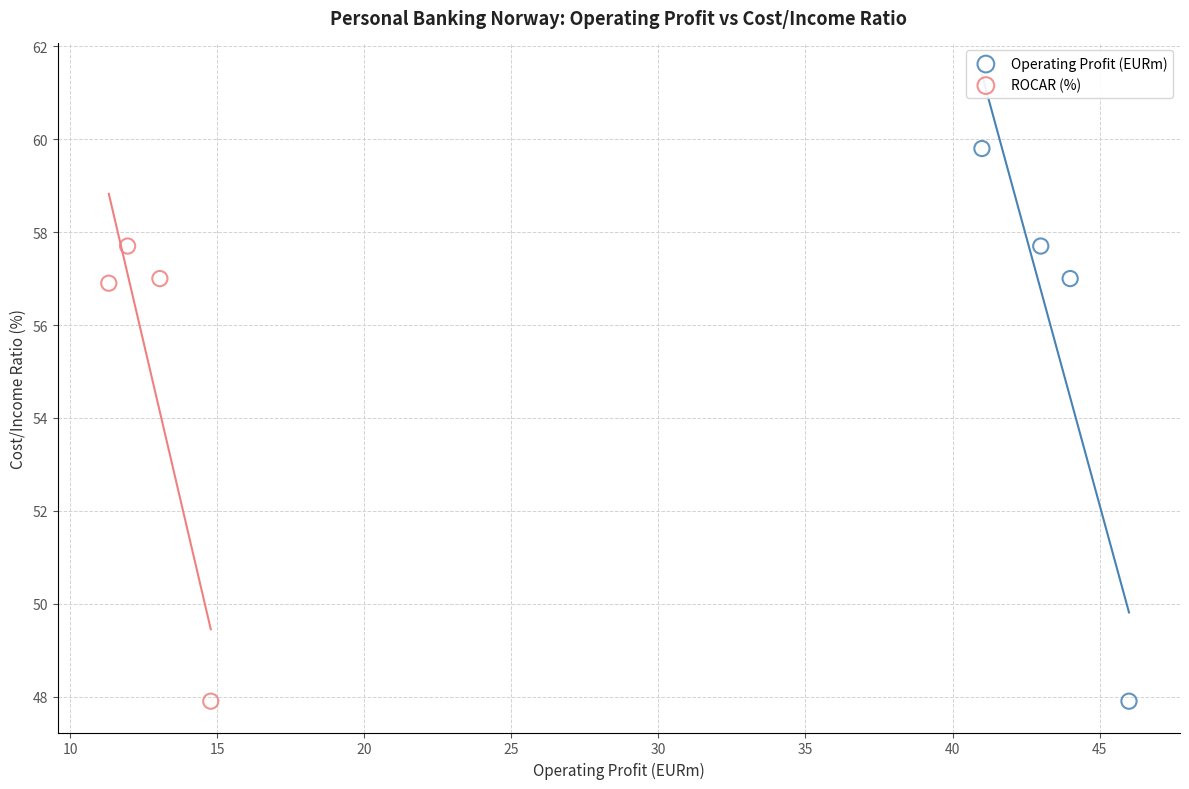

Which series has the largest Y range (max minus min)?

Operating Profit (EURm)